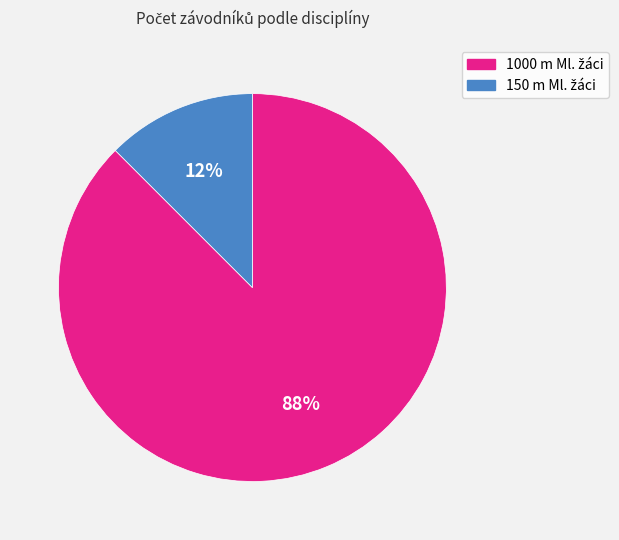

Does any single category account for the majority?

Yes